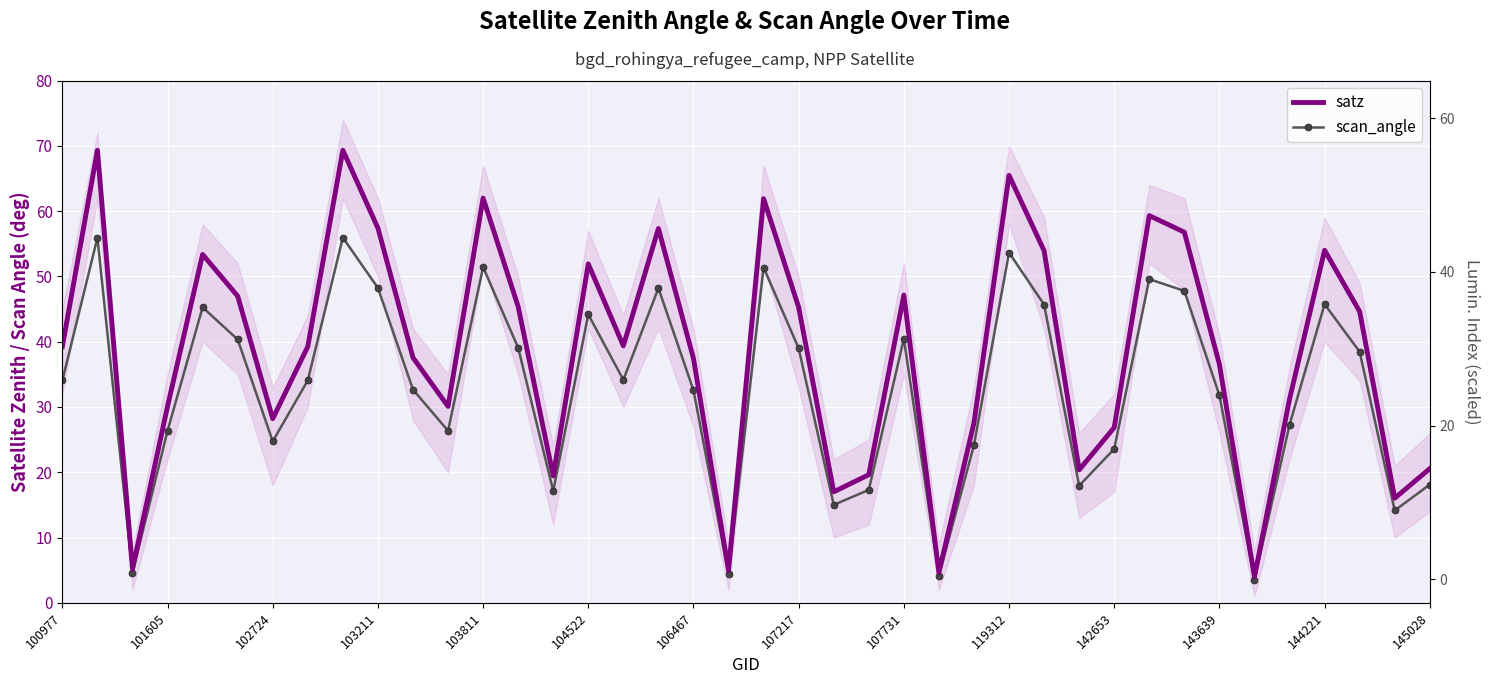

Between 102724 and 34, which series saw the biggest shift?

satz